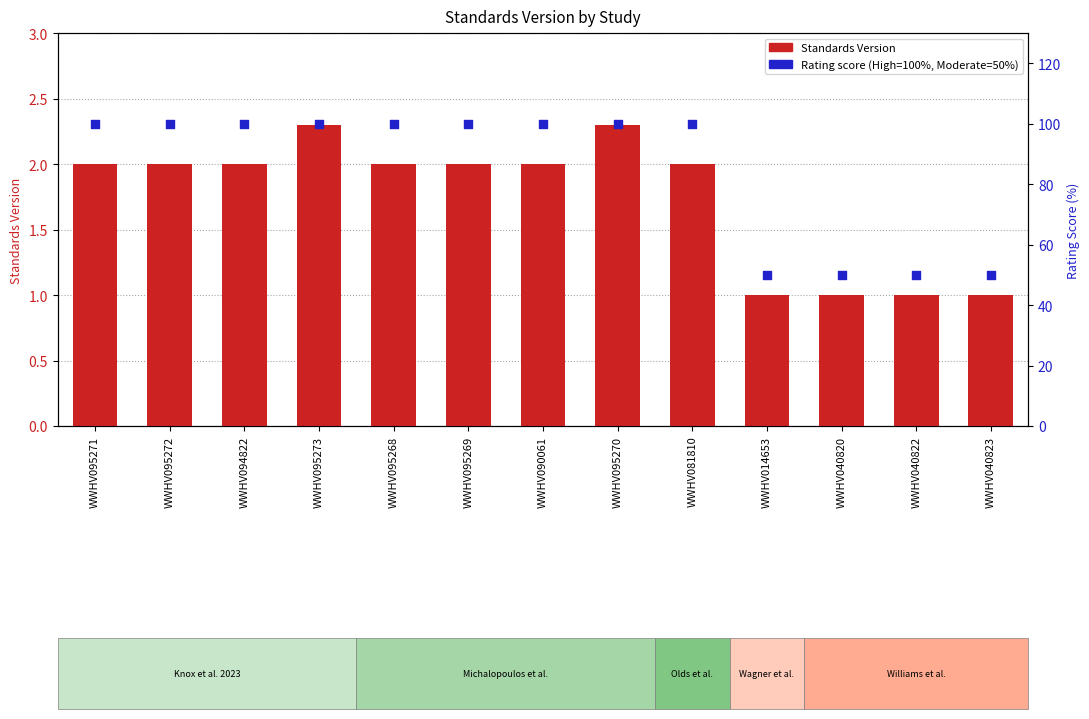

What are all the series names shown in the legend?

Standards Version, Rating score (High=100%, Moderate=50%)